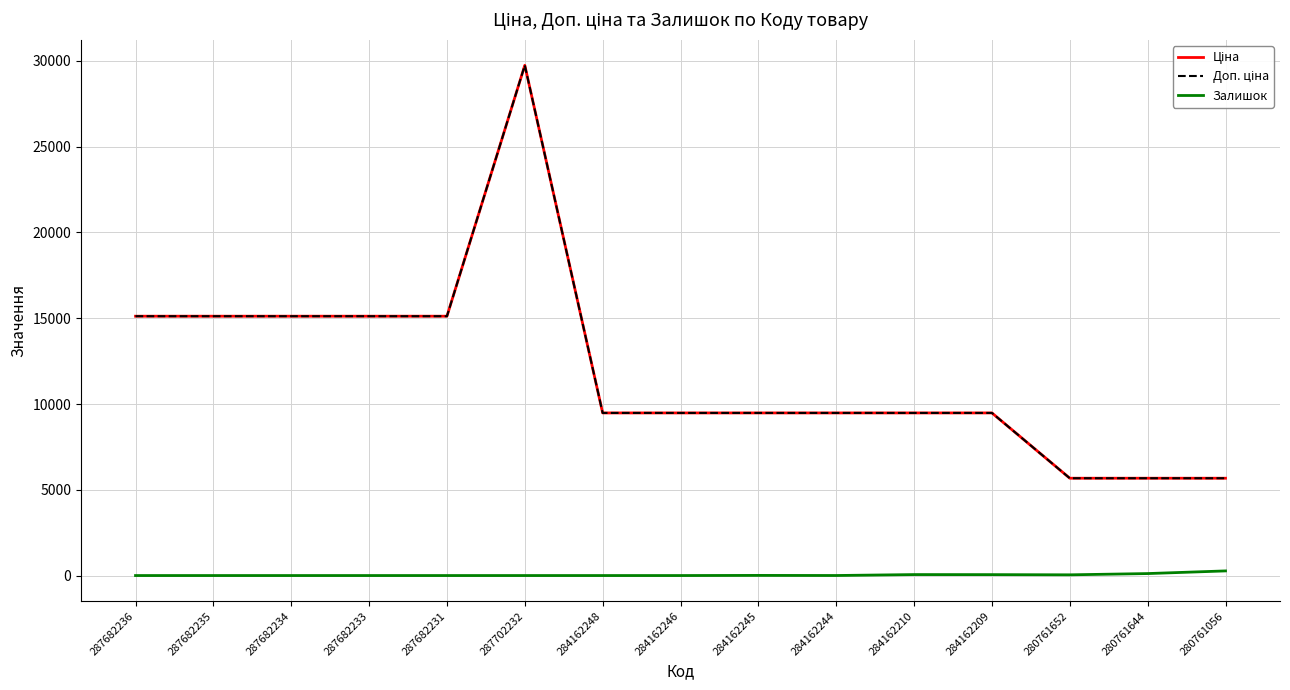

How many lines are shown in the chart?

3